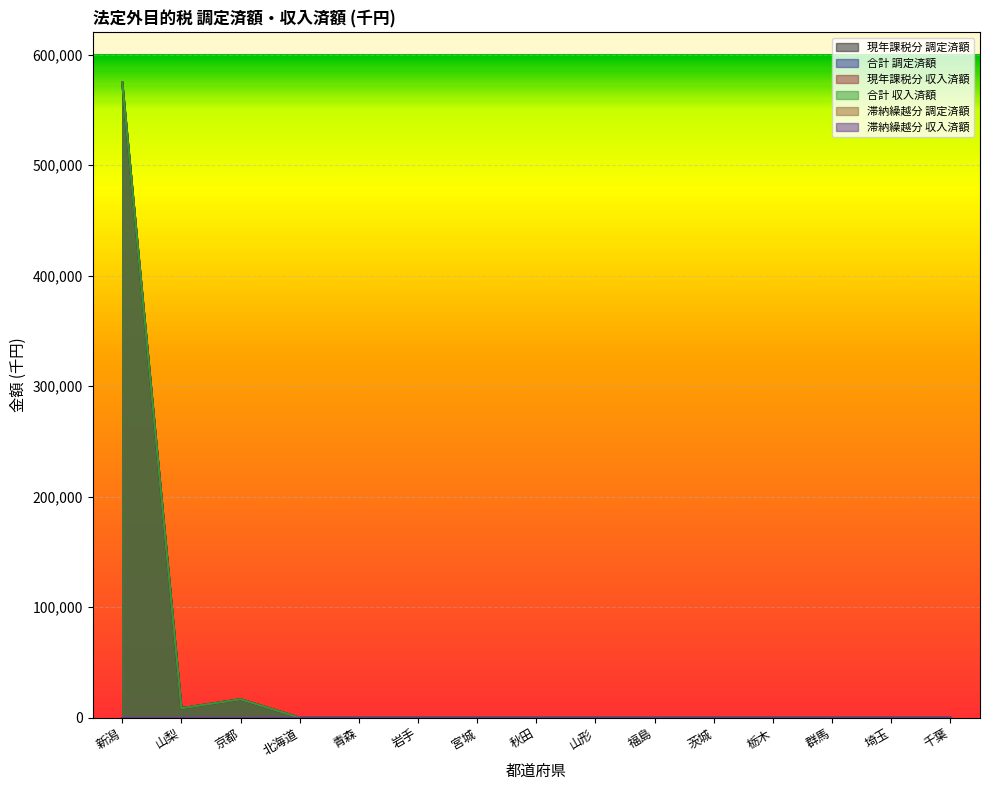

Is it true that 現年課税分 収入済額 equals 8587 at 山梨?

True